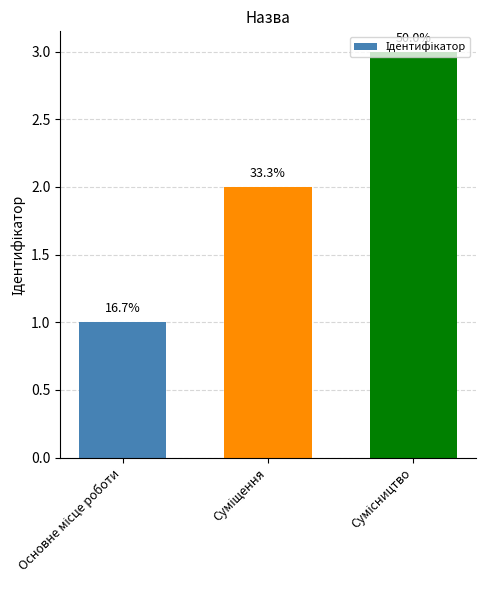

True or false: the data shows 1 at Основне місце роботи.

False